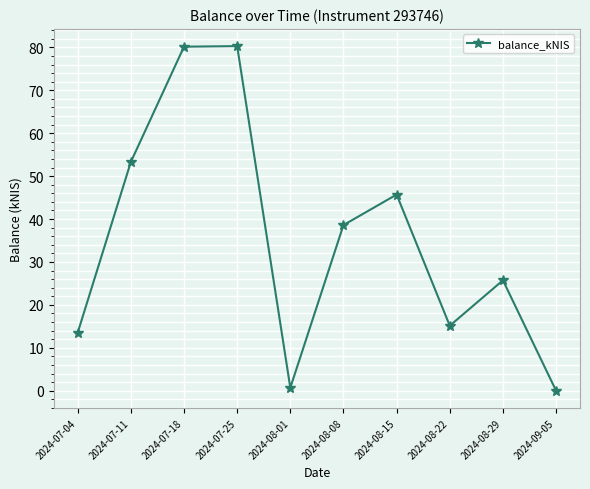

The value at 2024-08-15 is 45.7. True or false?

True